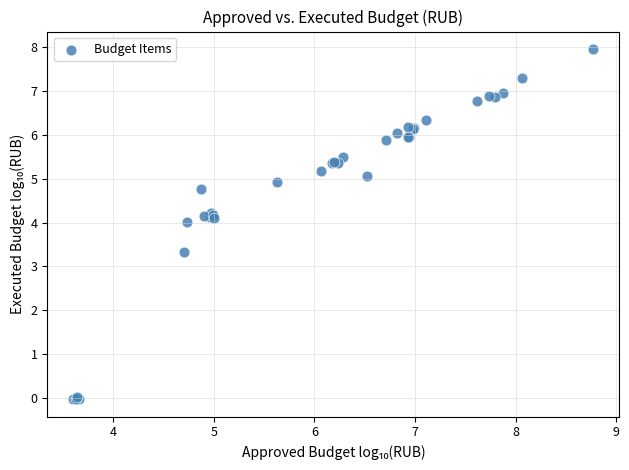

What Y value in the scatter plot is closest to 3?

3.3